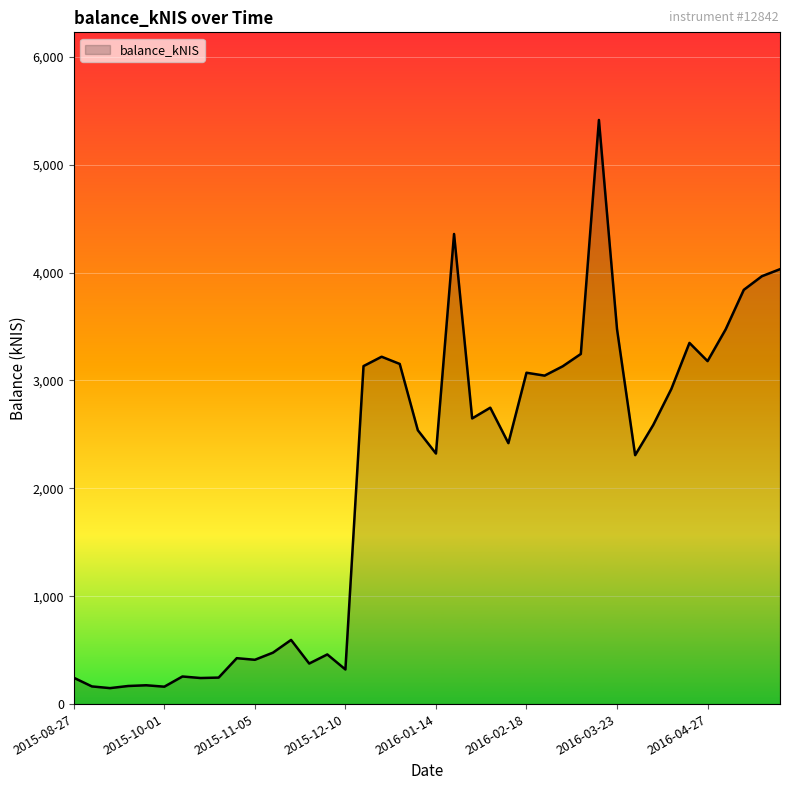

What is the greatest value displayed?

5414.4